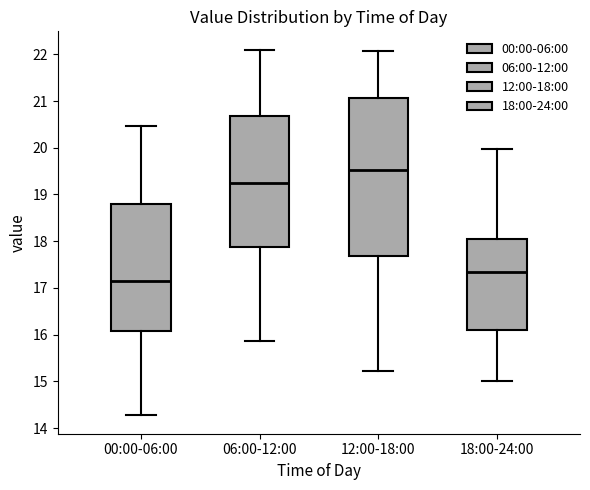

Reading left to right, transcribe this box plot: for each box, give where its median line is, the range the box spans, and where its two whiskers end, as read against the y-axis. The values are not printed on the chart, so give them approximately, as read against the axis.

00:00-06:00: median 17.2, box 16.1 to 18.8, whiskers 14.3 to 20.5
06:00-12:00: median 19.2, box 17.9 to 20.7, whiskers 15.9 to 22.1
12:00-18:00: median 19.5, box 17.7 to 21.1, whiskers 15.2 to 22.1
18:00-24:00: median 17.3, box 16.1 to 18.0, whiskers 15.0 to 20.0